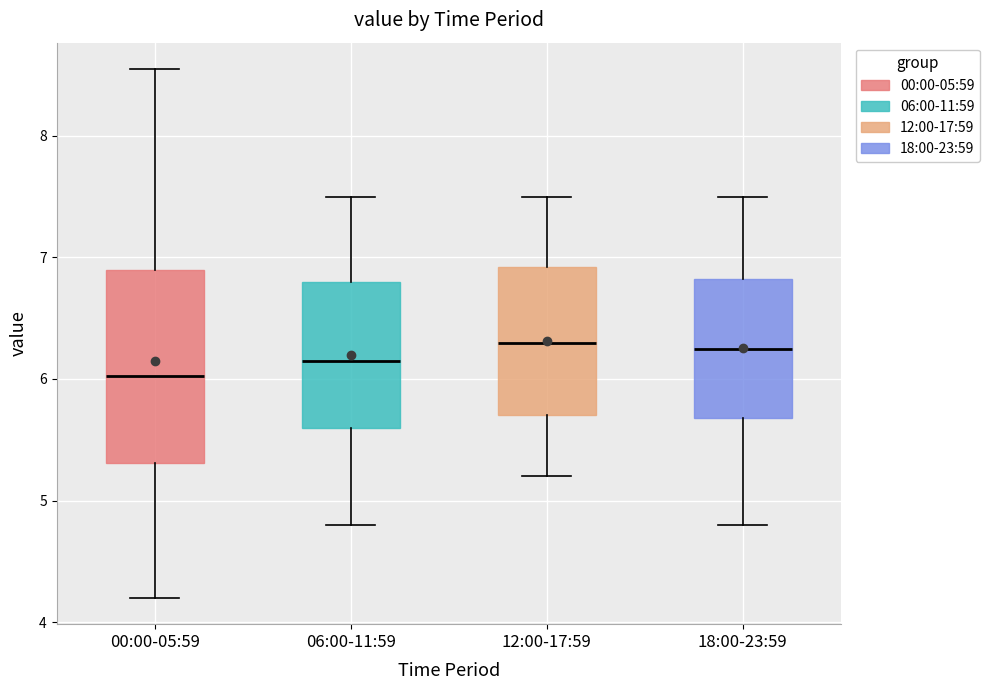

Reading left to right, read every box against the y-axis: the position of its median line, the range the box covers, and the ends of its whiskers. The values are not printed on the chart, so give them approximately, as read against the axis.

00:00-05:59: median 6.0, box 5.3 to 6.9, whiskers 4.2 to 8.6
06:00-11:59: median 6.2, box 5.6 to 6.8, whiskers 4.8 to 7.5
12:00-17:59: median 6.3, box 5.7 to 6.9, whiskers 5.2 to 7.5
18:00-23:59: median 6.3, box 5.7 to 6.8, whiskers 4.8 to 7.5